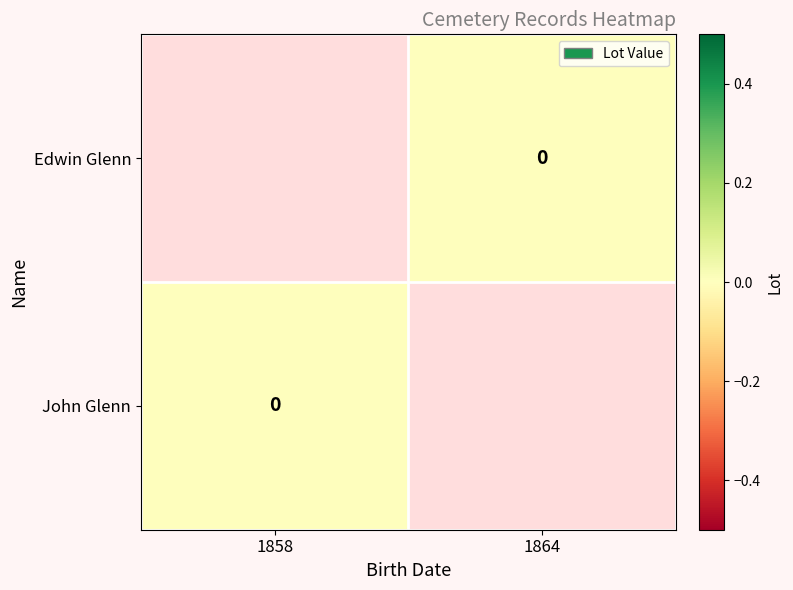

List the series in order of their peak value, lowest first.

Edwin Glenn, John Glenn